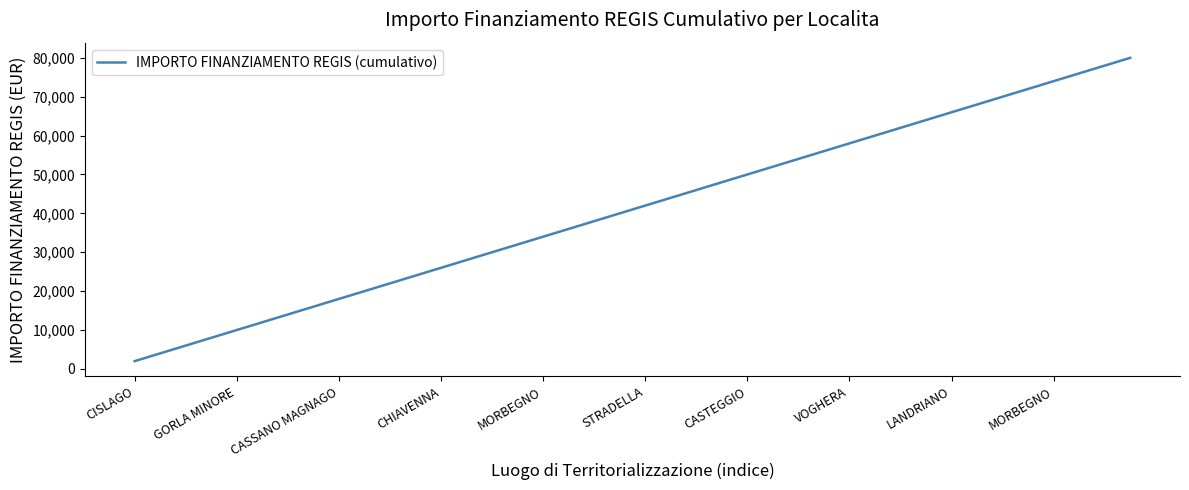

What is the minimum value shown in the chart?

2000